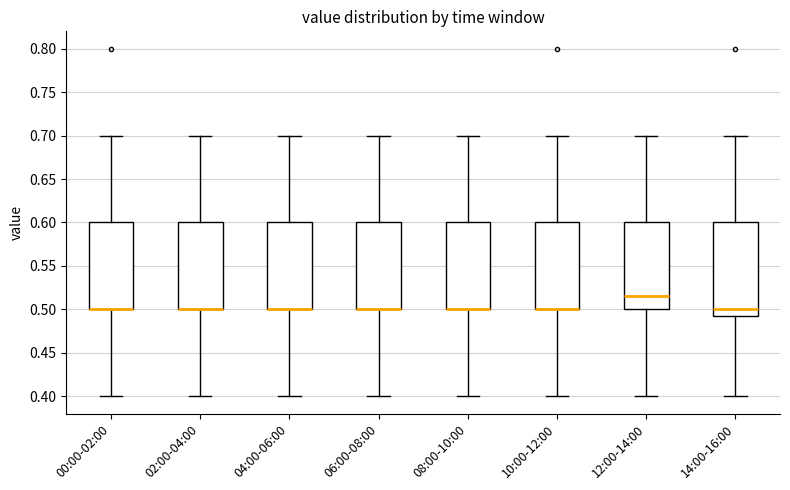

Reading left to right, transcribe this box plot: for each box, give where its median line is, the range the box spans, and where its two whiskers end, as read against the y-axis. The values are not printed on the chart, so give them approximately, as read against the axis.

00:00-02:00: median 0.500 (drawn on the box's lower edge), box 0.500 to 0.600, whiskers 0.400 to 0.700
02:00-04:00: median 0.500 (drawn on the box's lower edge), box 0.500 to 0.600, whiskers 0.400 to 0.700
04:00-06:00: median 0.500 (drawn on the box's lower edge), box 0.500 to 0.600, whiskers 0.400 to 0.700
06:00-08:00: median 0.500 (drawn on the box's lower edge), box 0.500 to 0.600, whiskers 0.400 to 0.700
08:00-10:00: median 0.500 (drawn on the box's lower edge), box 0.500 to 0.600, whiskers 0.400 to 0.700
10:00-12:00: median 0.500 (drawn on the box's lower edge), box 0.500 to 0.600, whiskers 0.400 to 0.700
12:00-14:00: median 0.515, box 0.500 to 0.600, whiskers 0.400 to 0.700
14:00-16:00: median 0.500, box 0.495 to 0.600, whiskers 0.400 to 0.700